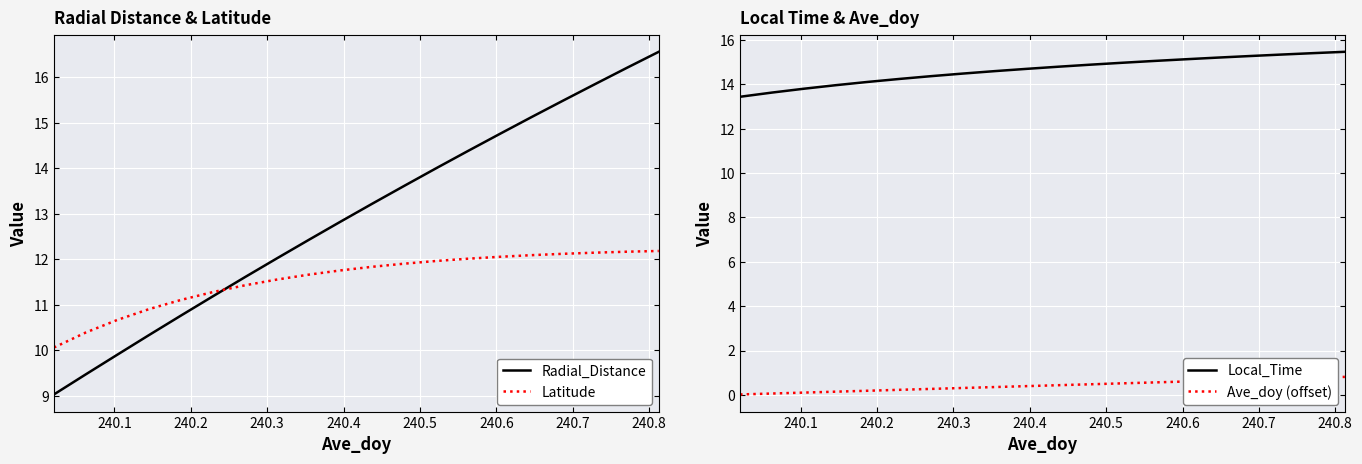

After their last crossing, which series has the higher values: Latitude or Radial_Distance?

Radial_Distance